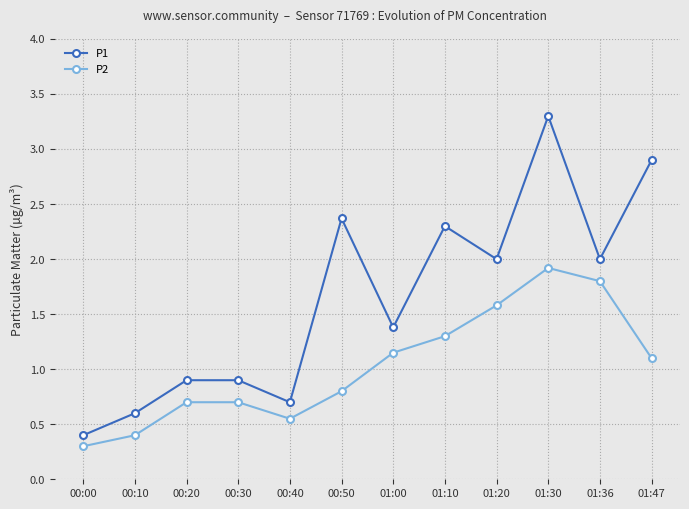

List the series in order of their peak value, highest first.

P1, P2